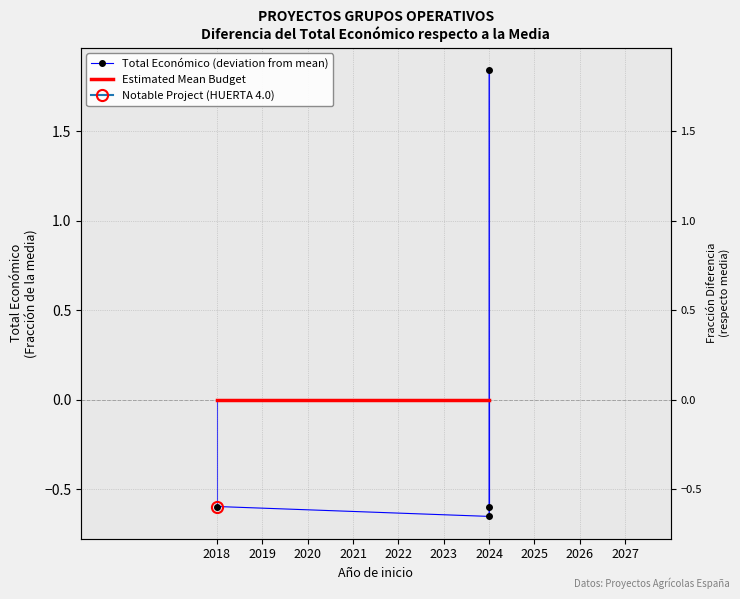

How many interior local valleys does the Total Económico (deviation from mean) series have?

1